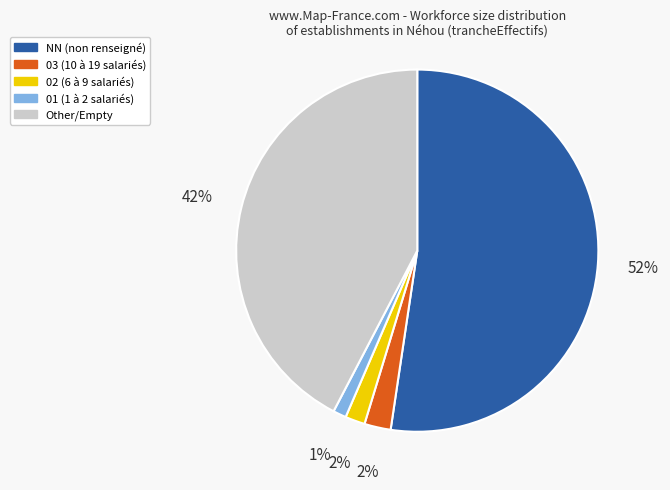

How many segments does this pie chart have?

5